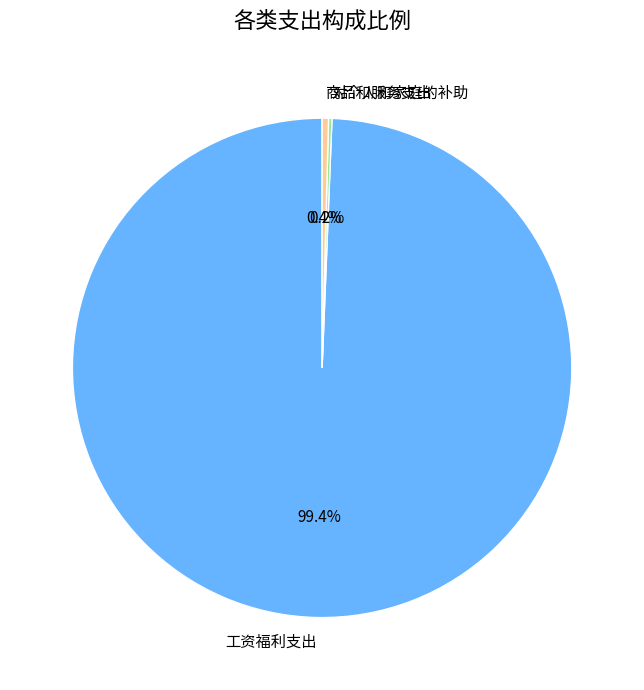

Which slice represents more than half of the pie?

工资福利支出